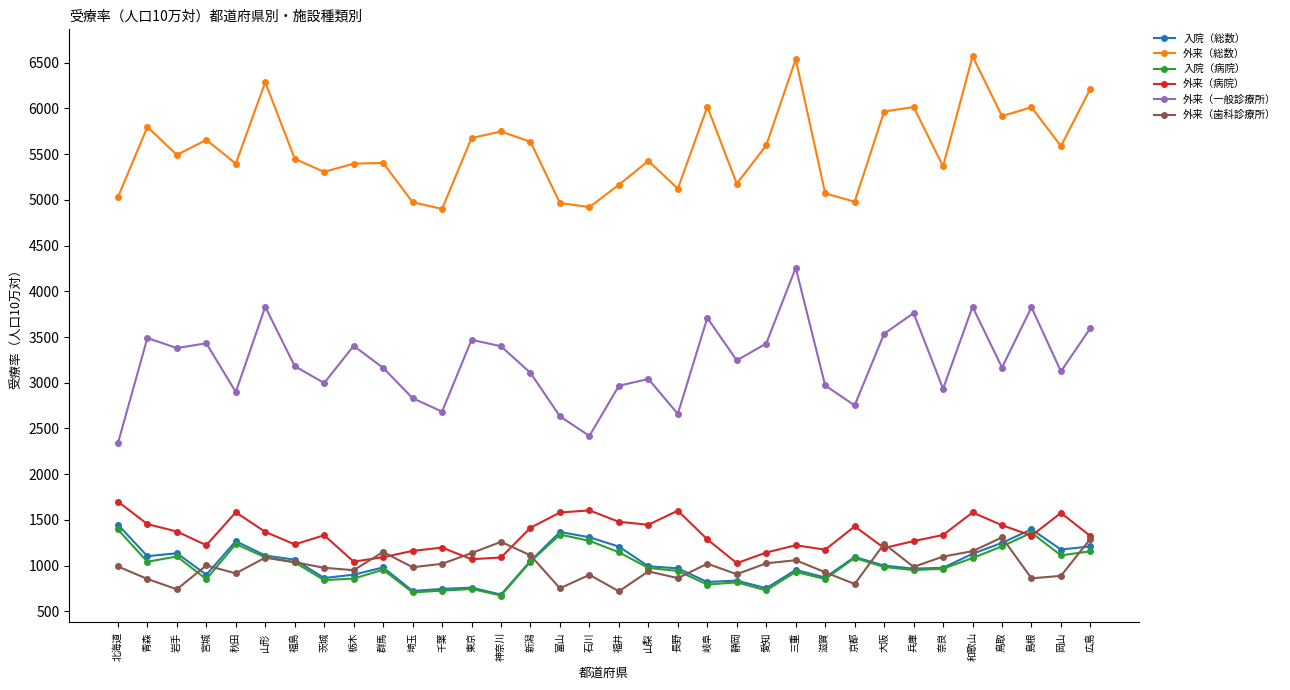

What is the total value across all series at 京都?

12139